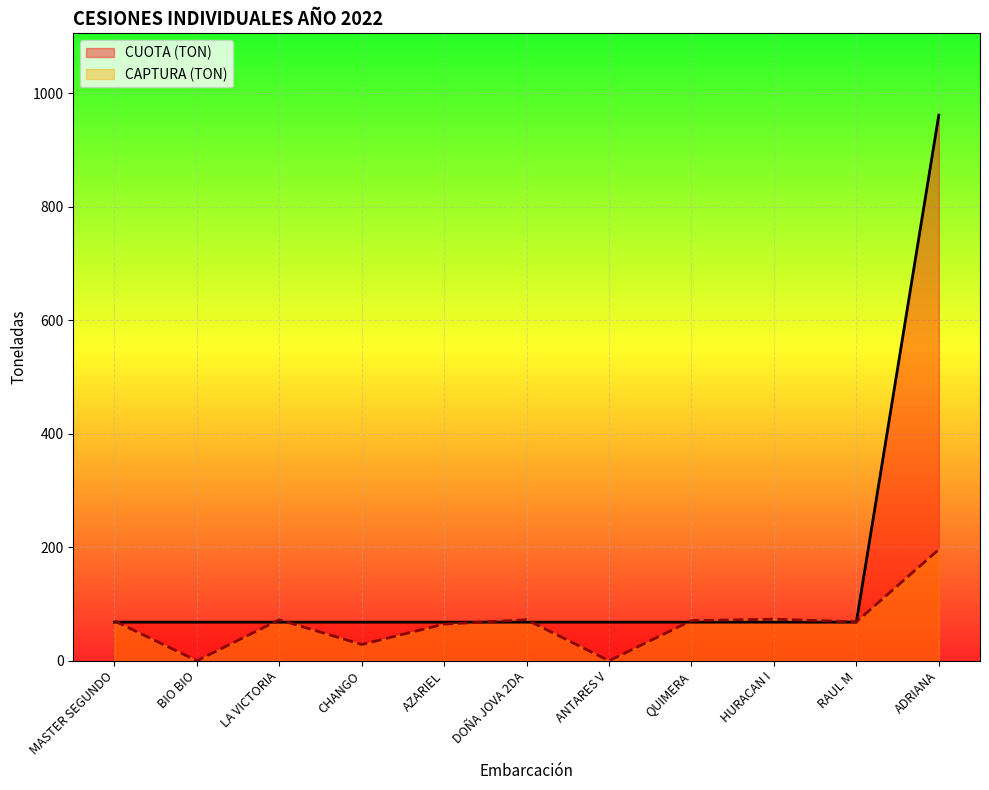

Is the value of CUOTA (TON) at AZARIEL greater than the value of CAPTURA (TON) at DOÑA JOVA 2DA?

No